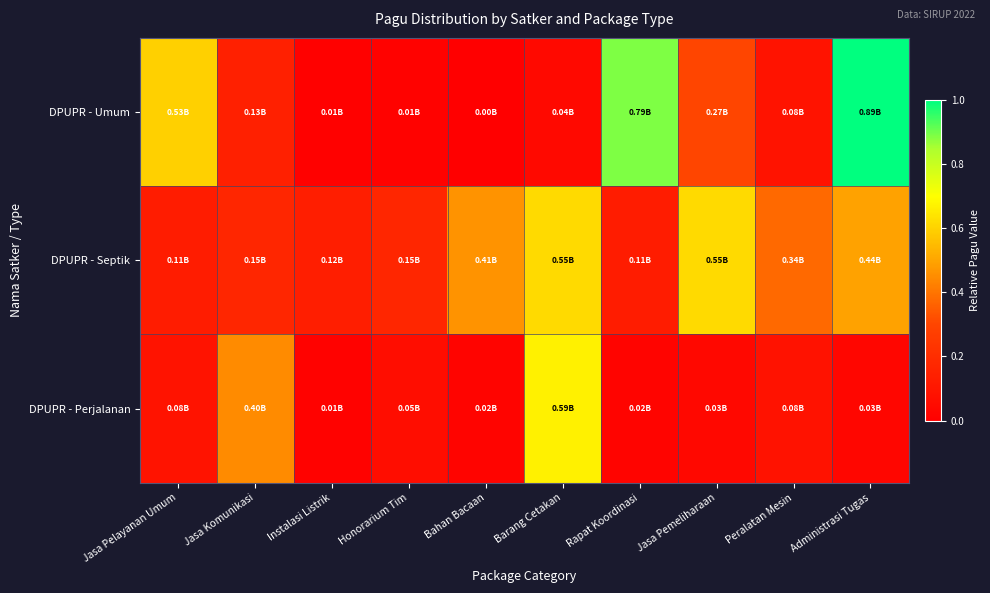

At how many categories does at least one series exceed 0?

10